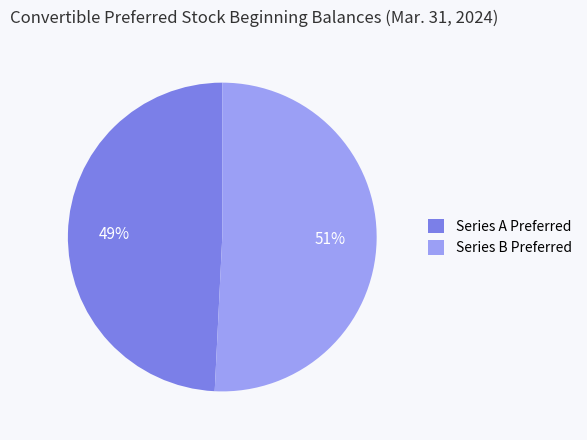

How many segments does this pie chart have?

2